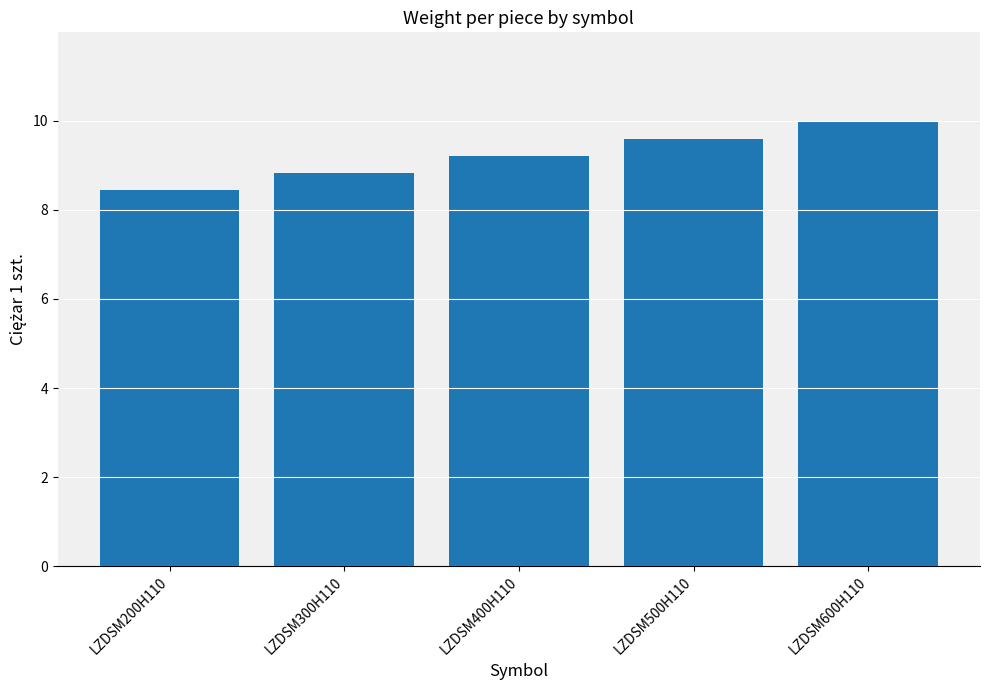

What is the value of the 5th bar from the left?

10.0